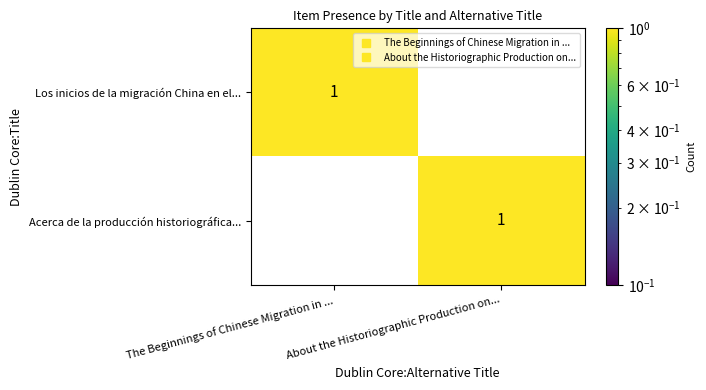

What is the spread (max minus min) of values at The Beginnings of Chinese Migration in ...?

1